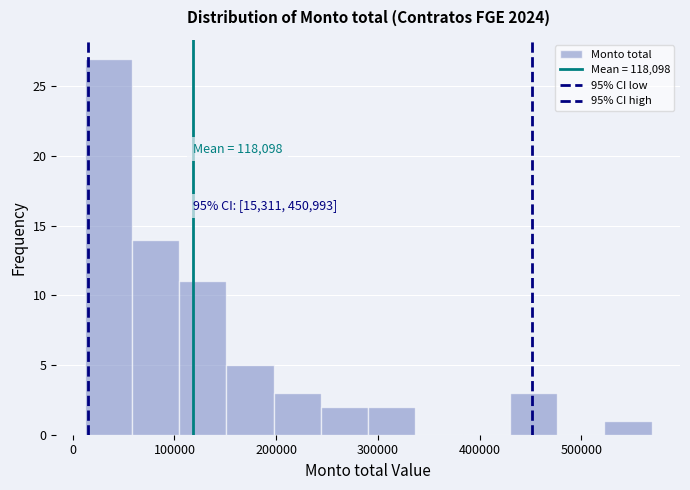

Over which range of the x-axis is the bar tallest?

10000 to 60000